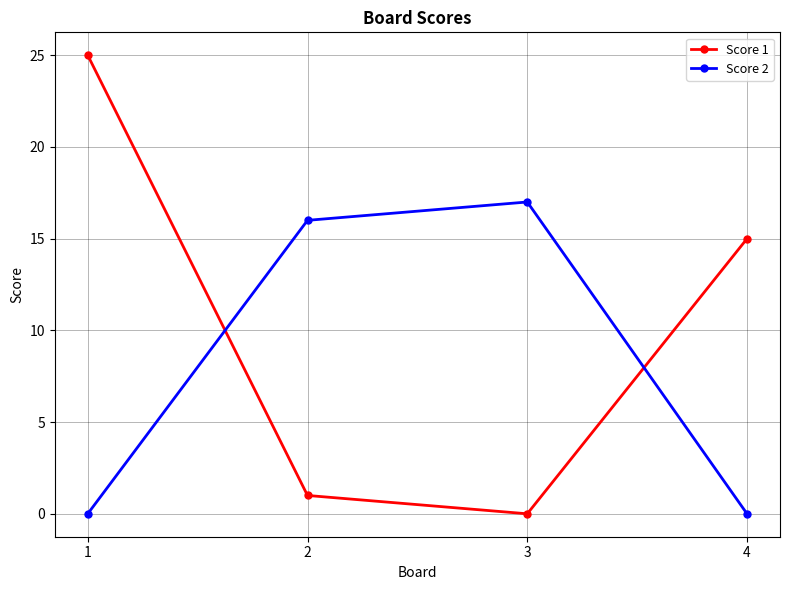

Count the number of categories in the chart.

4